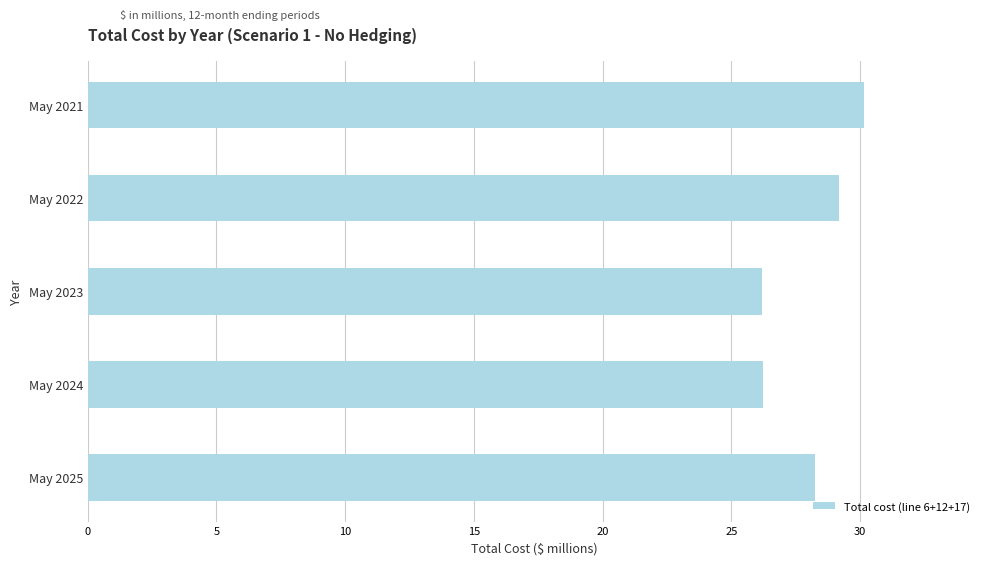

Where is the data nearest to the value 28?

May 2025